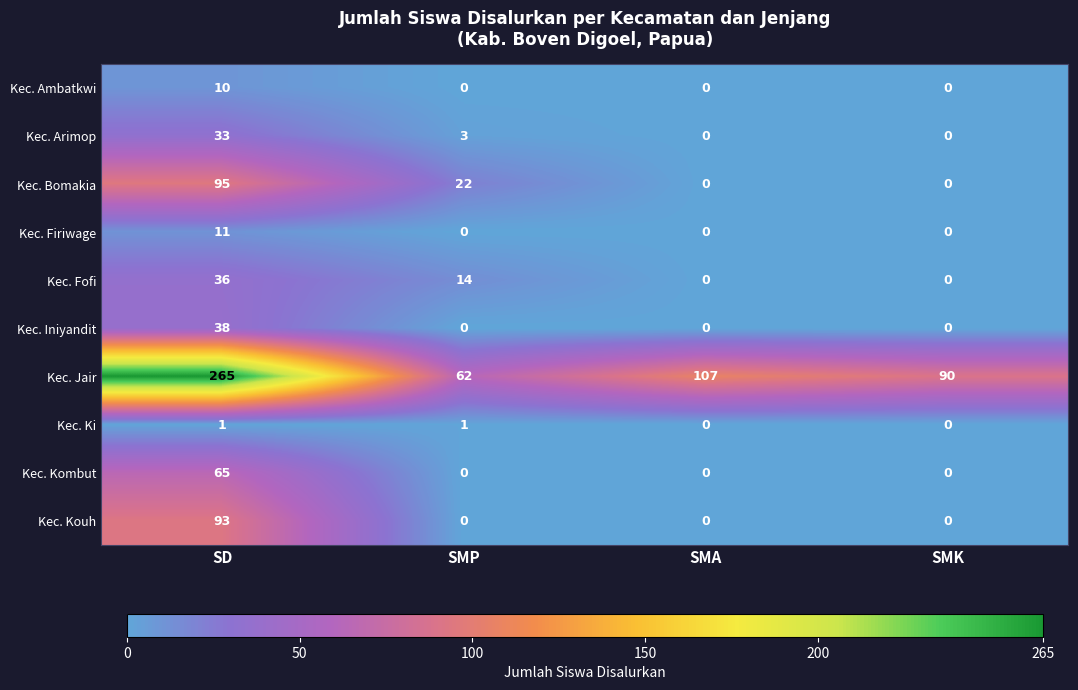

Between SD and SMP, which series saw the biggest shift?

Kec. Jair